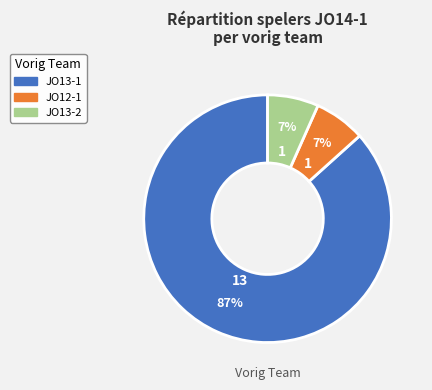

True or false: JO13-1 accounts for 73% of the total.

False